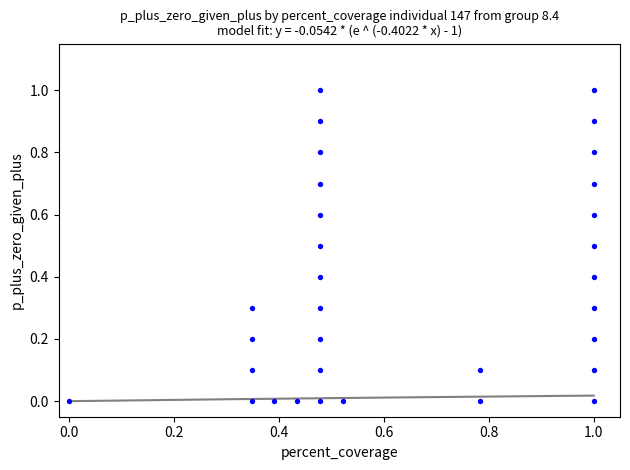

What is the range of X values (max minus min)?

1.0